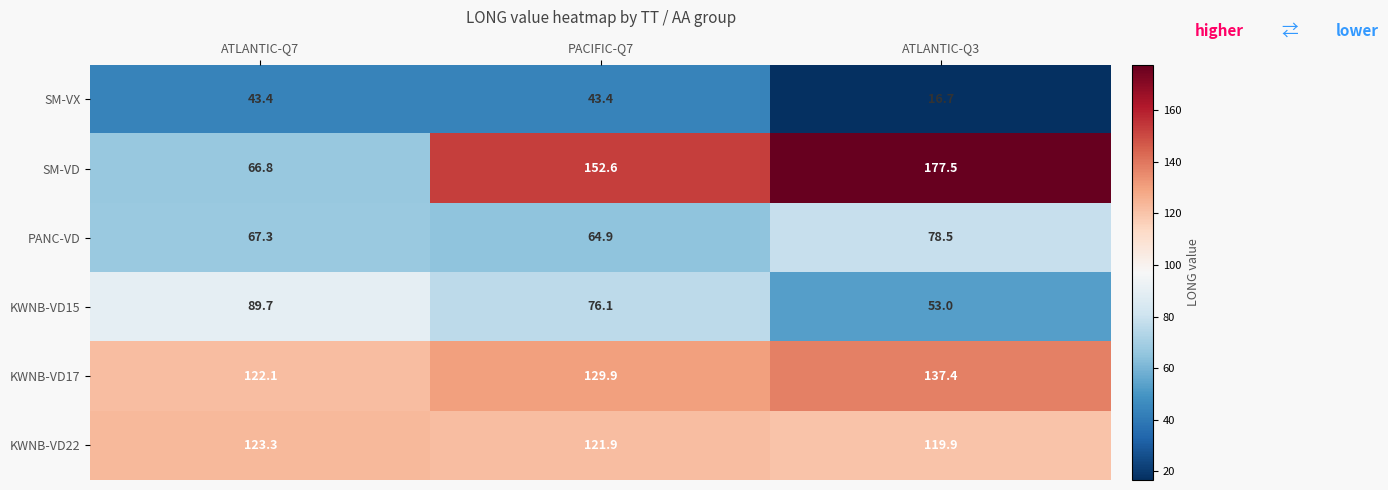

Reading left to right, transcribe all the data shown in this chart.

SM-VX: 43.4	43.4	16.7
SM-VD: 66.8	152.6	177.5
PANC-VD: 67.3	64.9	78.5
KWNB-VD15: 89.7	76.1	53.0
KWNB-VD17: 122.1	129.9	137.4
KWNB-VD22: 123.3	121.9	119.9